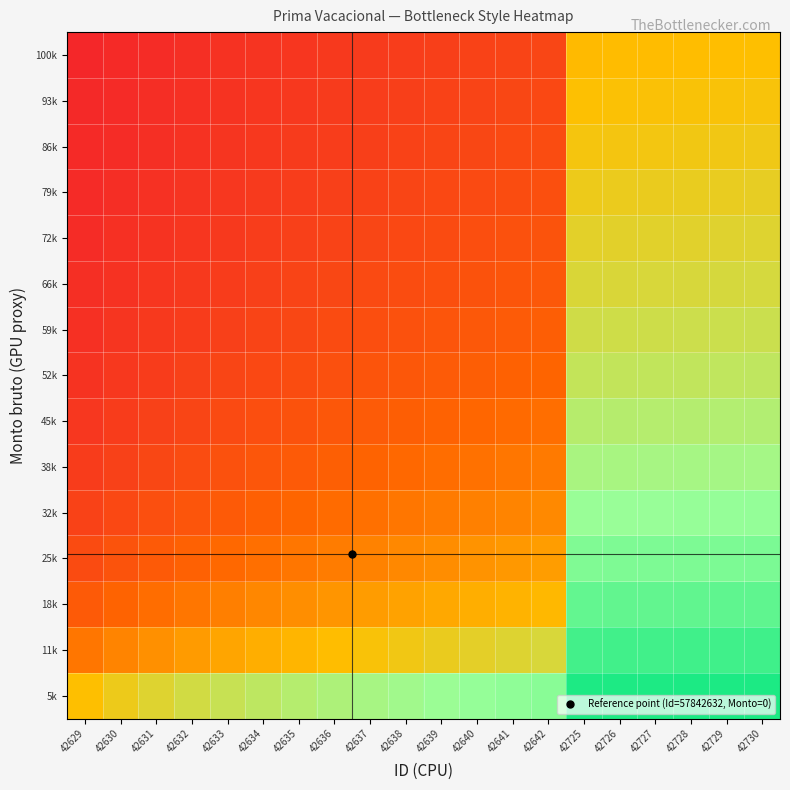

Reading left to right, list all the values displayed in this chart.

5k: 42629=0.5	42630=0.5	42631=0.6	42632=0.6	42633=0.6	42634=0.7	42635=0.7	42636=0.7	42637=0.7	42638=0.7	42639=0.7	42640=0.8	42641=0.8	42642=0.8	42725=1.0	42726=1.0	42727=1.0	42728=1.0	42729=1.0	42730=1.0
11k: 42629=0.3	42630=0.3	42631=0.4	42632=0.4	42633=0.4	42634=0.5	42635=0.5	42636=0.5	42637=0.5	42638=0.5	42639=0.6	42640=0.6	42641=0.6	42642=0.6	42725=0.9	42726=0.9	42727=0.9	42728=0.9	42729=0.9	42730=0.9
18k: 42629=0.2	42630=0.2	42631=0.3	42632=0.3	42633=0.3	42634=0.3	42635=0.4	42636=0.4	42637=0.4	42638=0.4	42639=0.4	42640=0.5	42641=0.5	42642=0.5	42725=0.8	42726=0.8	42727=0.8	42728=0.8	42729=0.8	42730=0.8
25k: 42629=0.2	42630=0.2	42631=0.2	42632=0.2	42633=0.3	42634=0.3	42635=0.3	42636=0.3	42637=0.3	42638=0.3	42639=0.4	42640=0.4	42641=0.4	42642=0.4	42725=0.8	42726=0.8	42727=0.8	42728=0.8	42729=0.8	42730=0.8
32k: 42629=0.1	42630=0.2	42631=0.2	42632=0.2	42633=0.2	42634=0.2	42635=0.2	42636=0.3	42637=0.3	42638=0.3	42639=0.3	42640=0.3	42641=0.3	42642=0.3	42725=0.7	42726=0.7	42727=0.8	42728=0.8	42729=0.8	42730=0.8
38k: 42629=0.1	42630=0.1	42631=0.2	42632=0.2	42633=0.2	42634=0.2	42635=0.2	42636=0.2	42637=0.2	42638=0.3	42639=0.3	42640=0.3	42641=0.3	42642=0.3	42725=0.7	42726=0.7	42727=0.7	42728=0.7	42729=0.7	42730=0.7
45k: 42629=0.1	42630=0.1	42631=0.1	42632=0.1	42633=0.2	42634=0.2	42635=0.2	42636=0.2	42637=0.2	42638=0.2	42639=0.2	42640=0.3	42641=0.3	42642=0.3	42725=0.7	42726=0.7	42727=0.7	42728=0.7	42729=0.7	42730=0.7
52k: 42629=0.1	42630=0.1	42631=0.1	42632=0.1	42633=0.1	42634=0.2	42635=0.2	42636=0.2	42637=0.2	42638=0.2	42639=0.2	42640=0.2	42641=0.2	42642=0.2	42725=0.6	42726=0.6	42727=0.6	42728=0.7	42729=0.7	42730=0.7
59k: 42629=0.1	42630=0.1	42631=0.1	42632=0.1	42633=0.1	42634=0.1	42635=0.2	42636=0.2	42637=0.2	42638=0.2	42639=0.2	42640=0.2	42641=0.2	42642=0.2	42725=0.6	42726=0.6	42727=0.6	42728=0.6	42729=0.6	42730=0.6
66k: 42629=0.1	42630=0.1	42631=0.1	42632=0.1	42633=0.1	42634=0.1	42635=0.1	42636=0.1	42637=0.2	42638=0.2	42639=0.2	42640=0.2	42641=0.2	42642=0.2	42725=0.6	42726=0.6	42727=0.6	42728=0.6	42729=0.6	42730=0.6
72k: 42629=0.1	42630=0.1	42631=0.1	42632=0.1	42633=0.1	42634=0.1	42635=0.1	42636=0.1	42637=0.1	42638=0.2	42639=0.2	42640=0.2	42641=0.2	42642=0.2	42725=0.6	42726=0.6	42727=0.6	42728=0.6	42729=0.6	42730=0.6
79k: 42629=0.1	42630=0.1	42631=0.1	42632=0.1	42633=0.1	42634=0.1	42635=0.1	42636=0.1	42637=0.1	42638=0.1	42639=0.2	42640=0.2	42641=0.2	42642=0.2	42725=0.5	42726=0.5	42727=0.5	42728=0.6	42729=0.6	42730=0.6
86k: 42629=0.1	42630=0.1	42631=0.1	42632=0.1	42633=0.1	42634=0.1	42635=0.1	42636=0.1	42637=0.1	42638=0.1	42639=0.1	42640=0.2	42641=0.2	42642=0.2	42725=0.5	42726=0.5	42727=0.5	42728=0.5	42729=0.5	42730=0.5
93k: 42629=0.1	42630=0.1	42631=0.1	42632=0.1	42633=0.1	42634=0.1	42635=0.1	42636=0.1	42637=0.1	42638=0.1	42639=0.1	42640=0.1	42641=0.1	42642=0.2	42725=0.5	42726=0.5	42727=0.5	42728=0.5	42729=0.5	42730=0.5
100k: 42629=0.0	42630=0.1	42631=0.1	42632=0.1	42633=0.1	42634=0.1	42635=0.1	42636=0.1	42637=0.1	42638=0.1	42639=0.1	42640=0.1	42641=0.1	42642=0.1	42725=0.5	42726=0.5	42727=0.5	42728=0.5	42729=0.5	42730=0.5